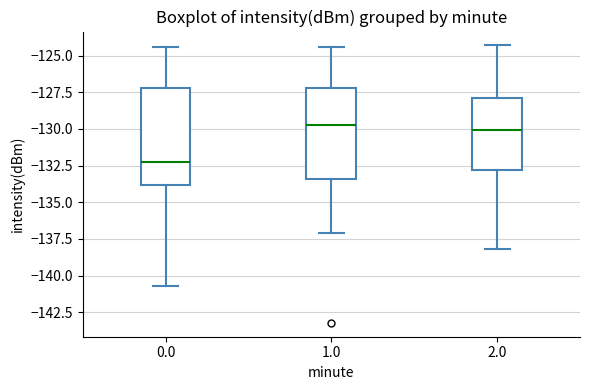

Which box's median line is the lowest?

0.0